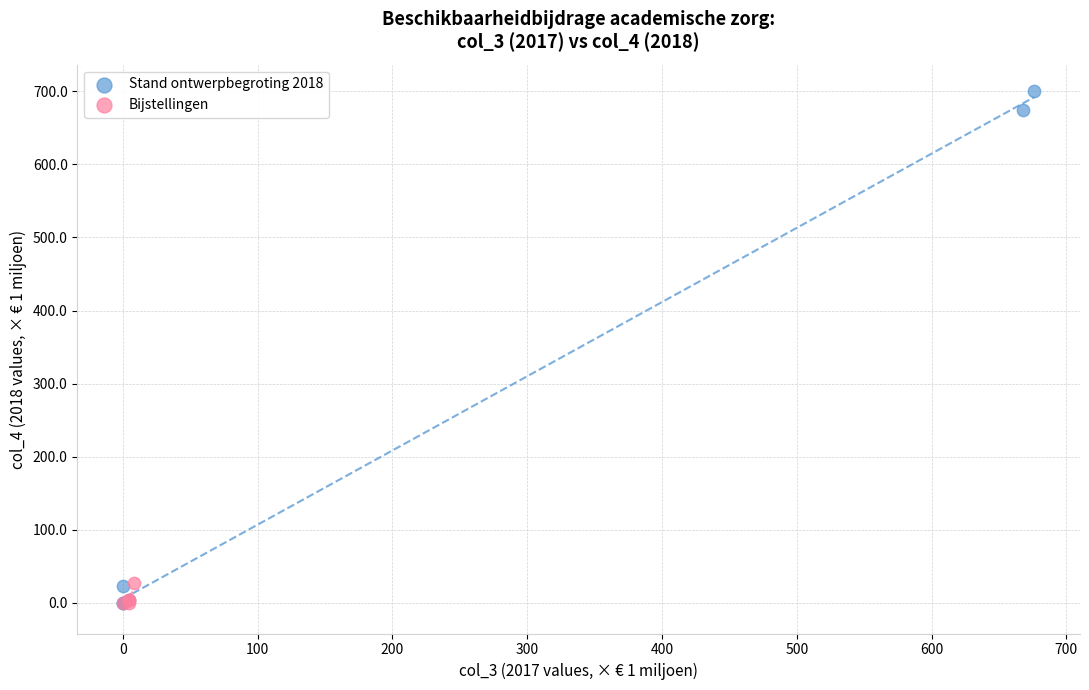

Which series contains the highest Y value?

Stand ontwerpbegroting 2018